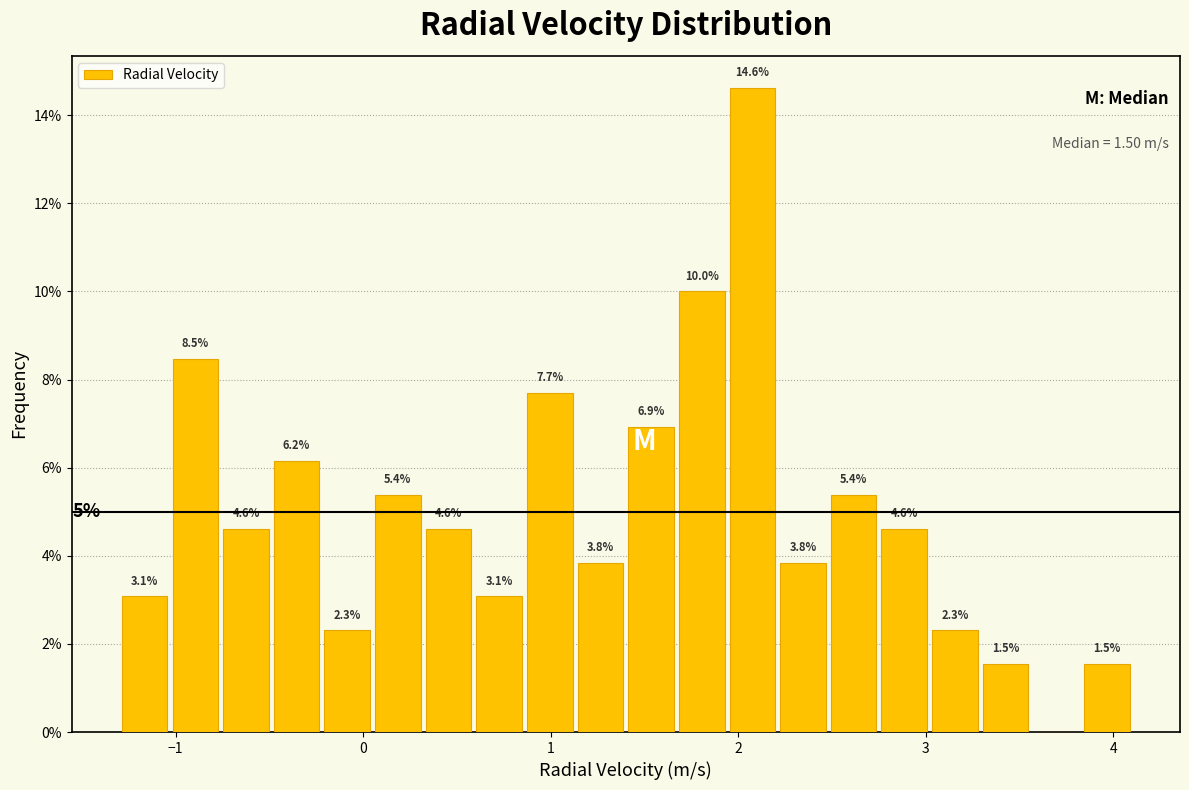

Read against the x-axis, roughly where is the centre of the tallest bar?

2.1